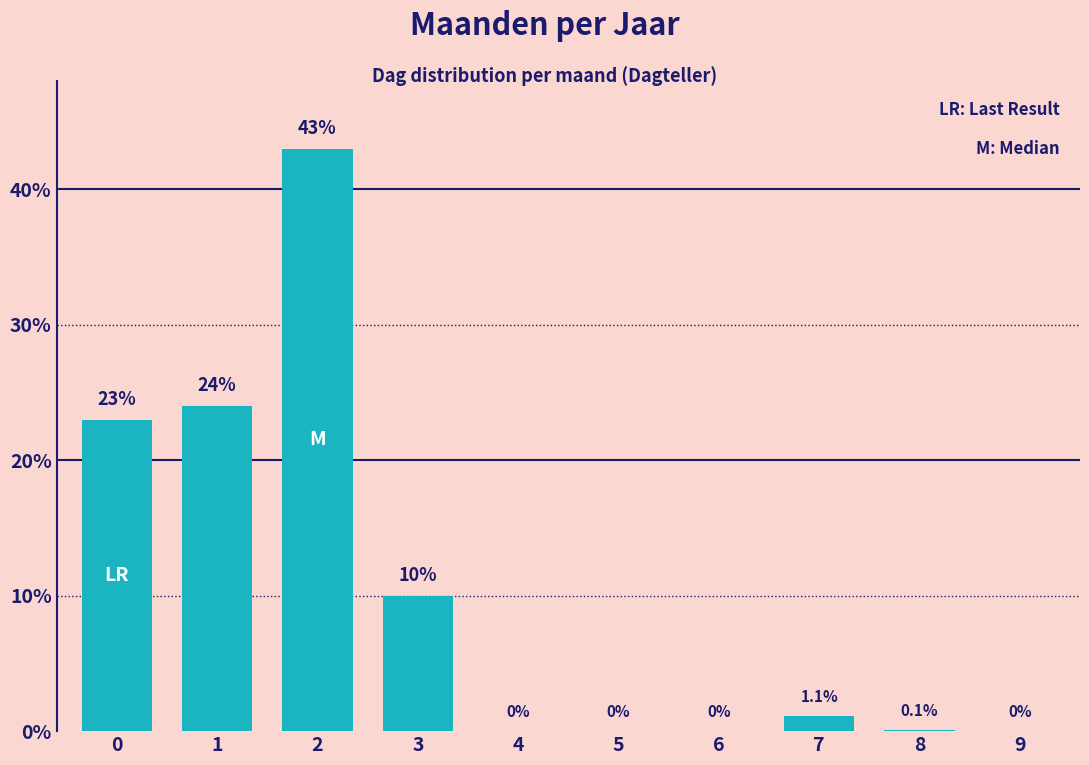

What is the change in value from 5 to 7?

+1.1